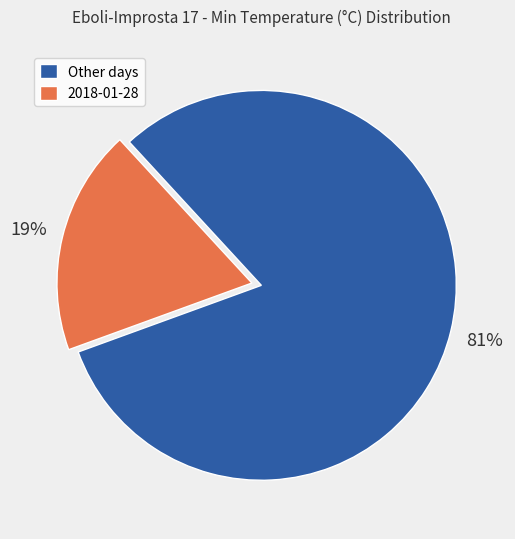

How many slices are in this pie chart?

2